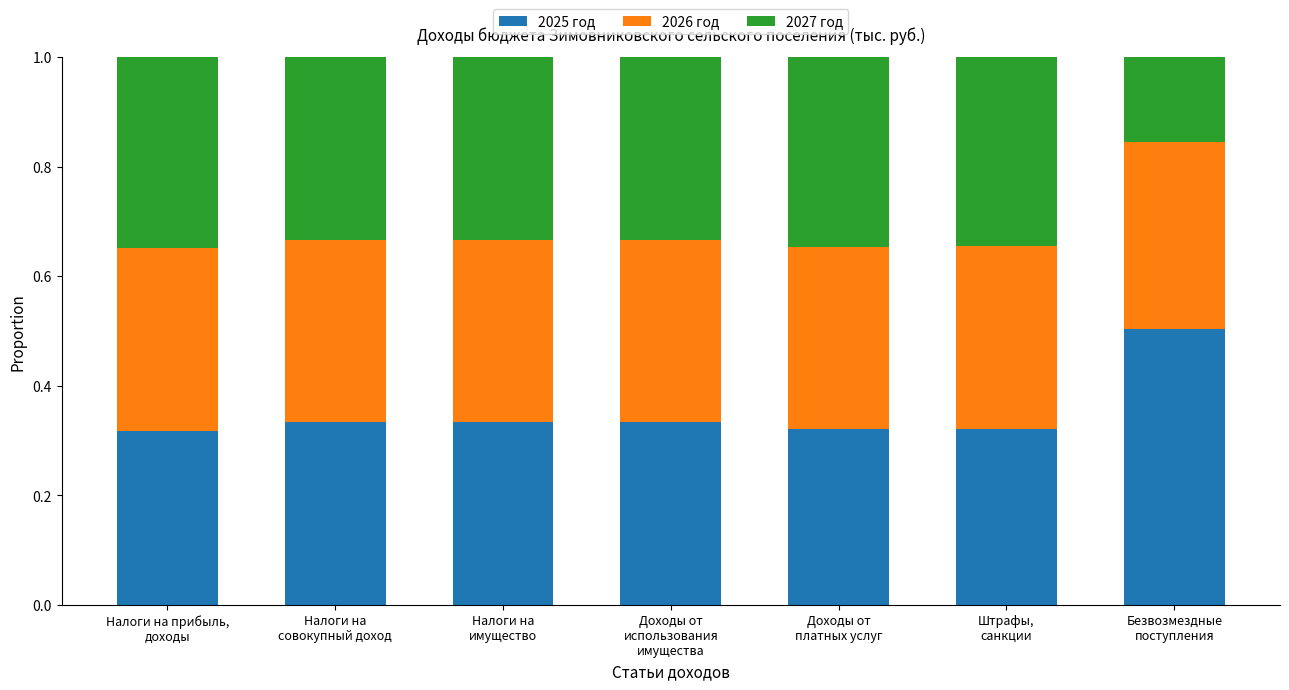

What are all the series names shown in the legend?

2025 год, 2026 год, 2027 год